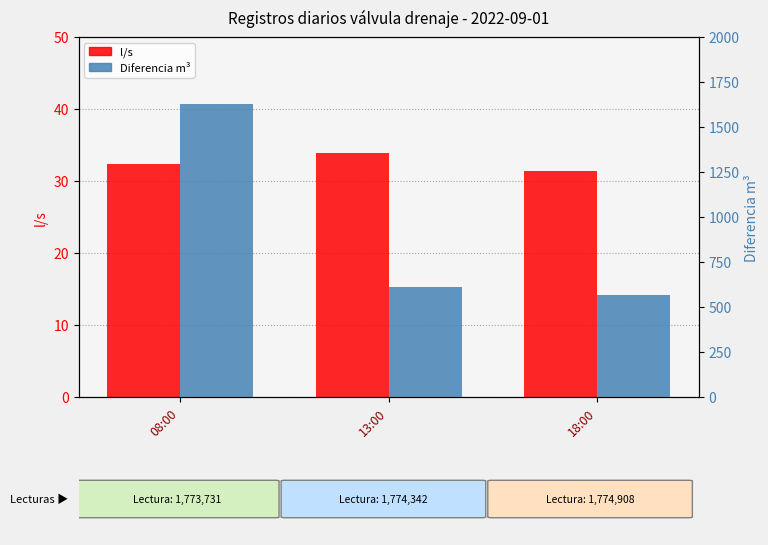

What are all the series names shown in the legend?

l/s, Diferencia m³